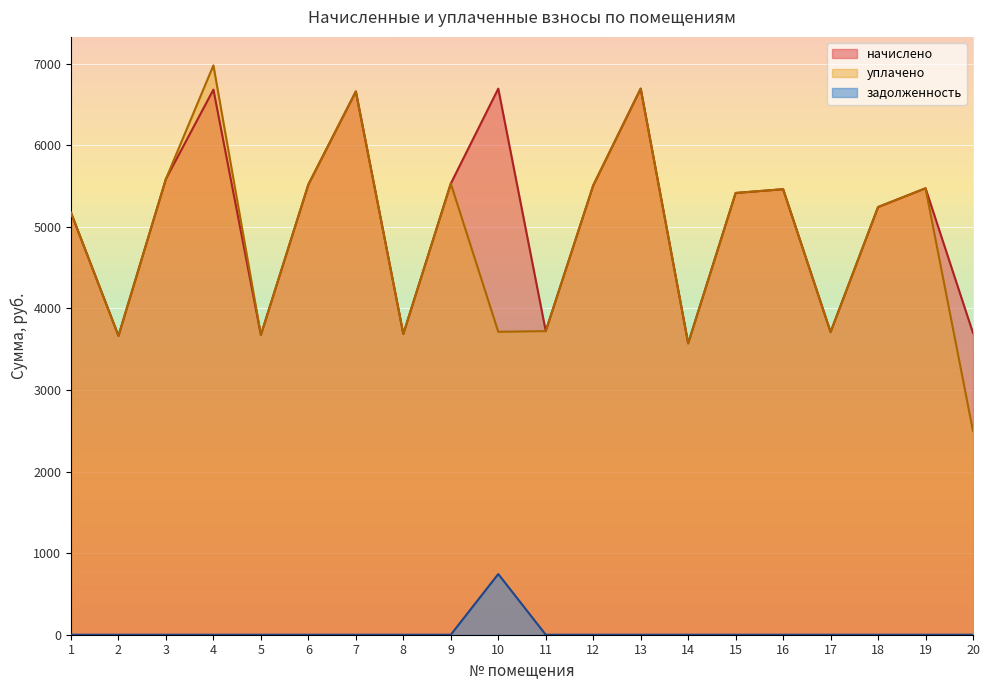

Which label corresponds to the largest value in the chart?

4